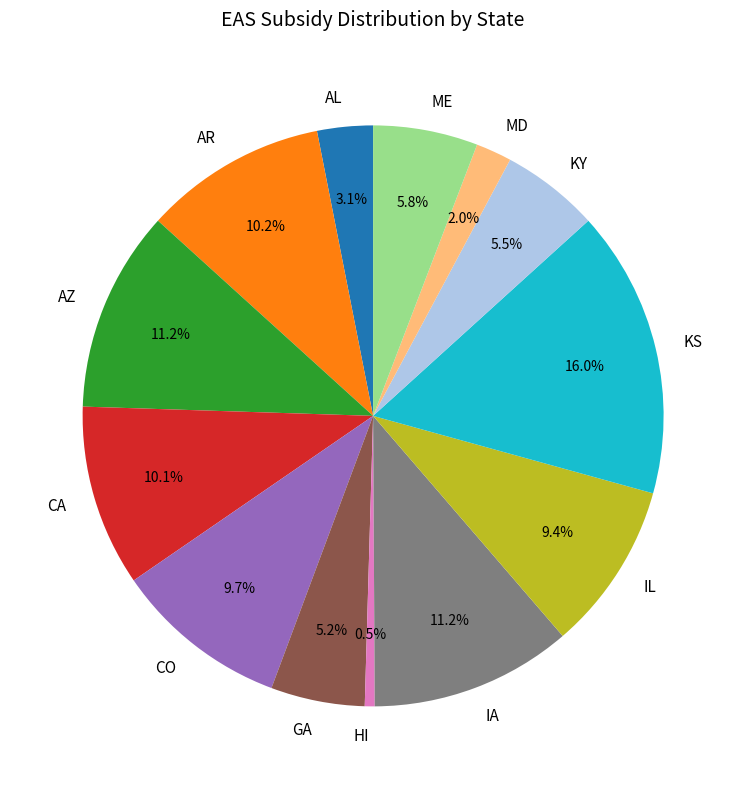

Is there any slice that represents more than half of the pie?

No